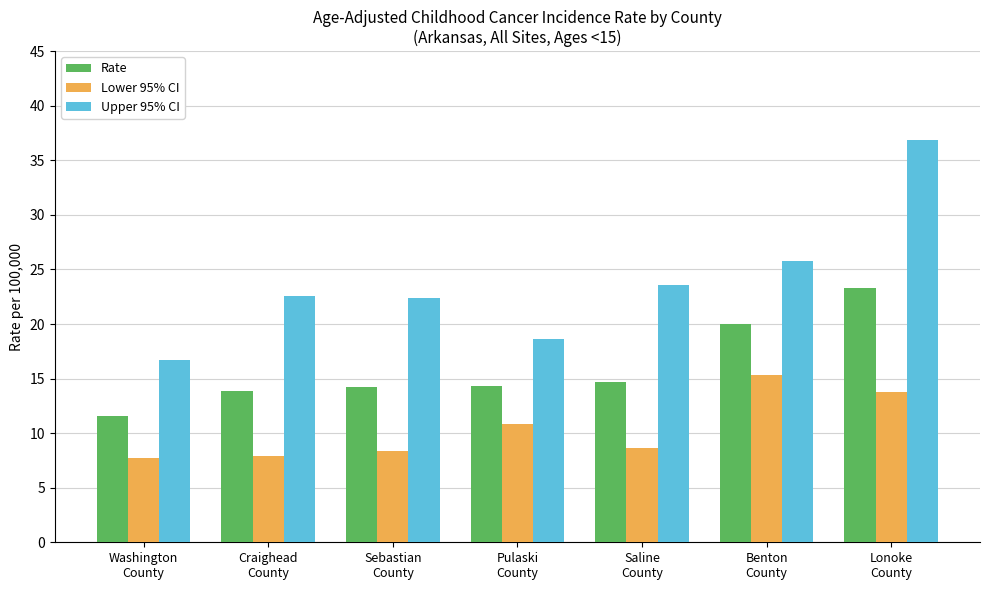

Is the value of Lower 95% CI at Benton
County greater than the value of Upper 95% CI at Benton
County?

No